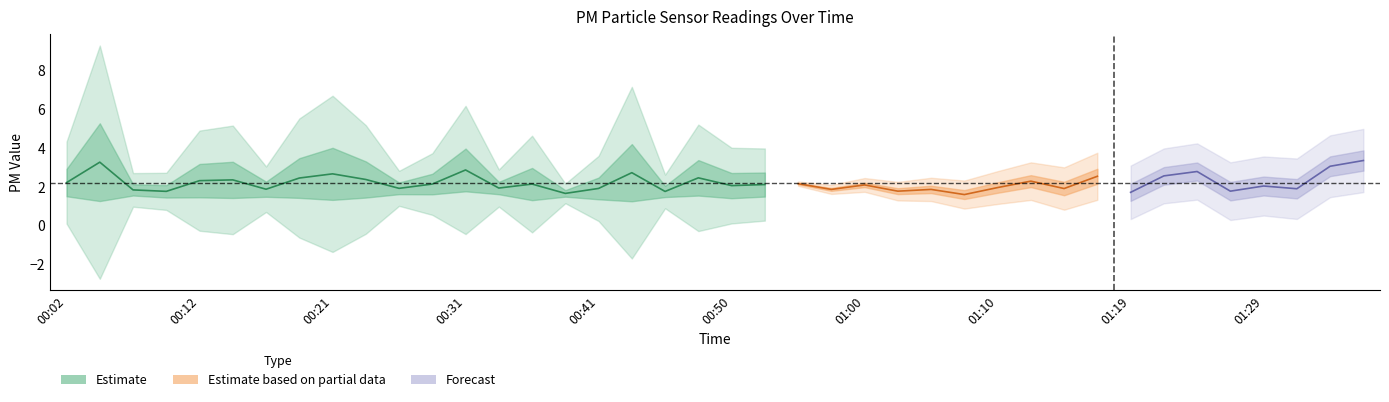

True or false: P1 has more than 1 points higher than both neighbors.

True